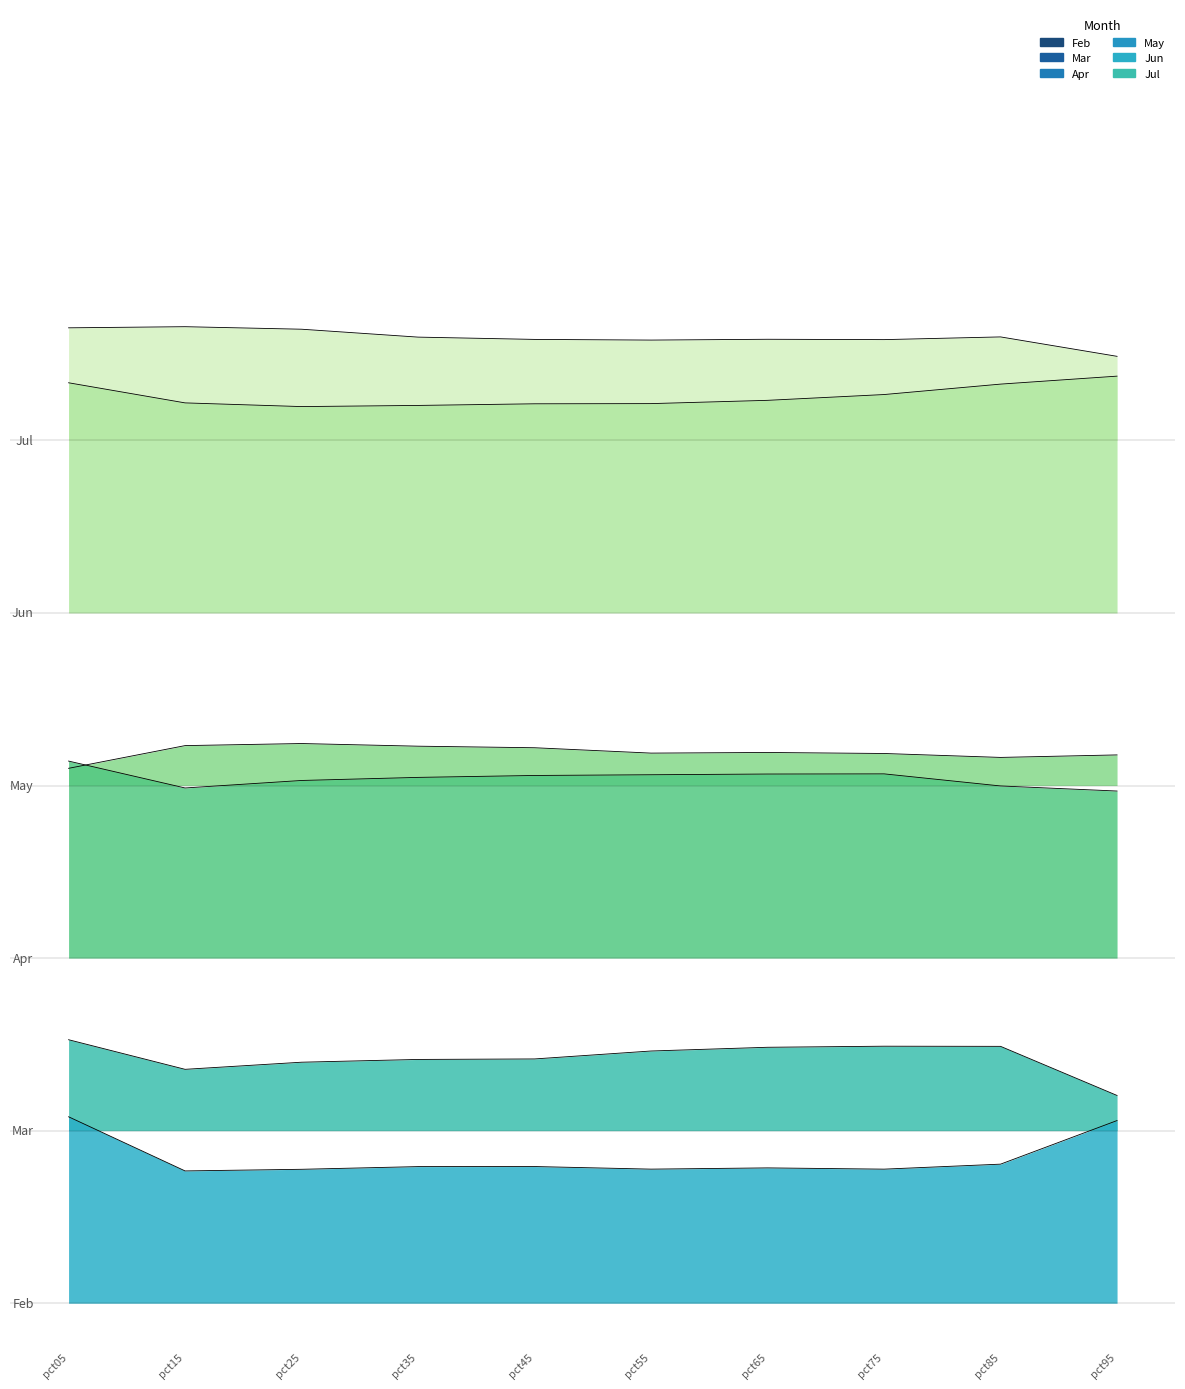

True or false: Apr and Jul intersect in this chart.

False